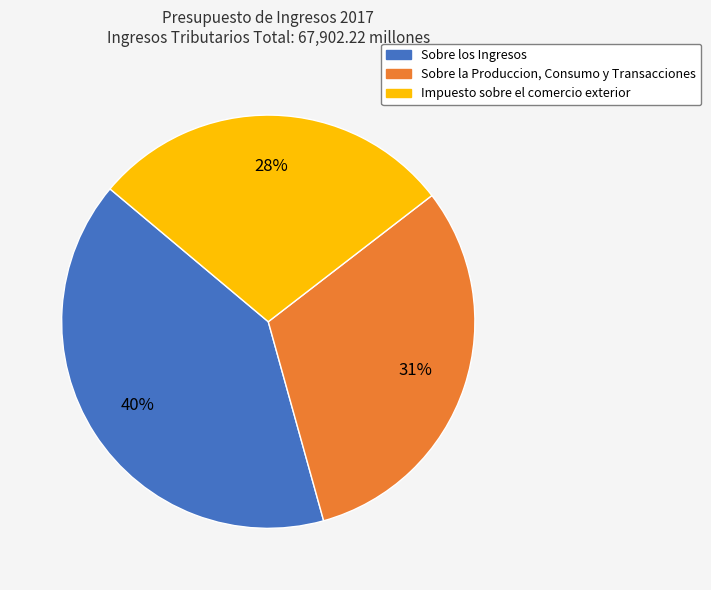

Between Sobre la Produccion, Consumo y Transacciones and Impuesto sobre el comercio exterior, which is larger?

Sobre la Produccion, Consumo y Transacciones